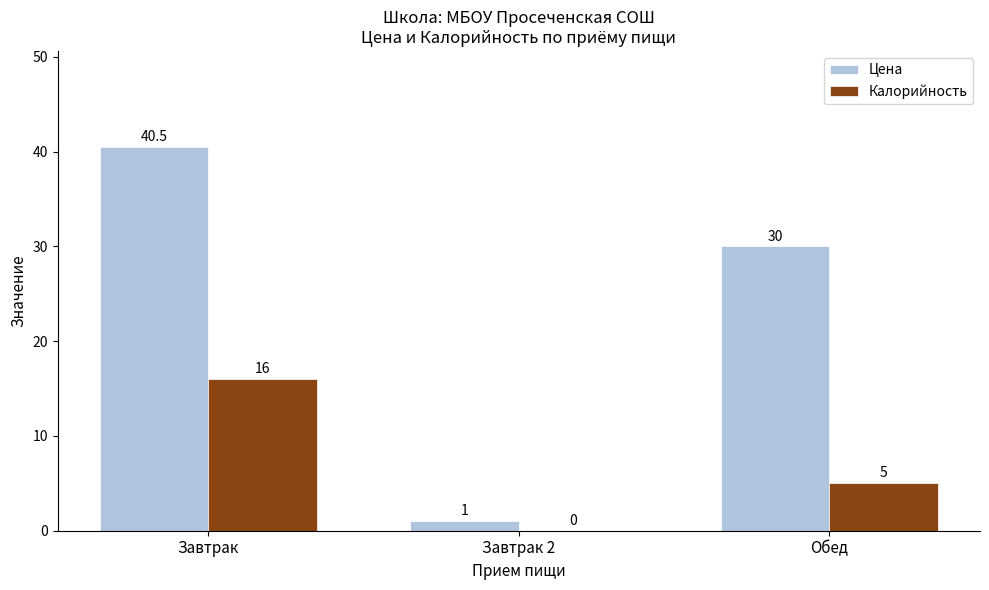

What is the maximum value for Калорийность?

16.0